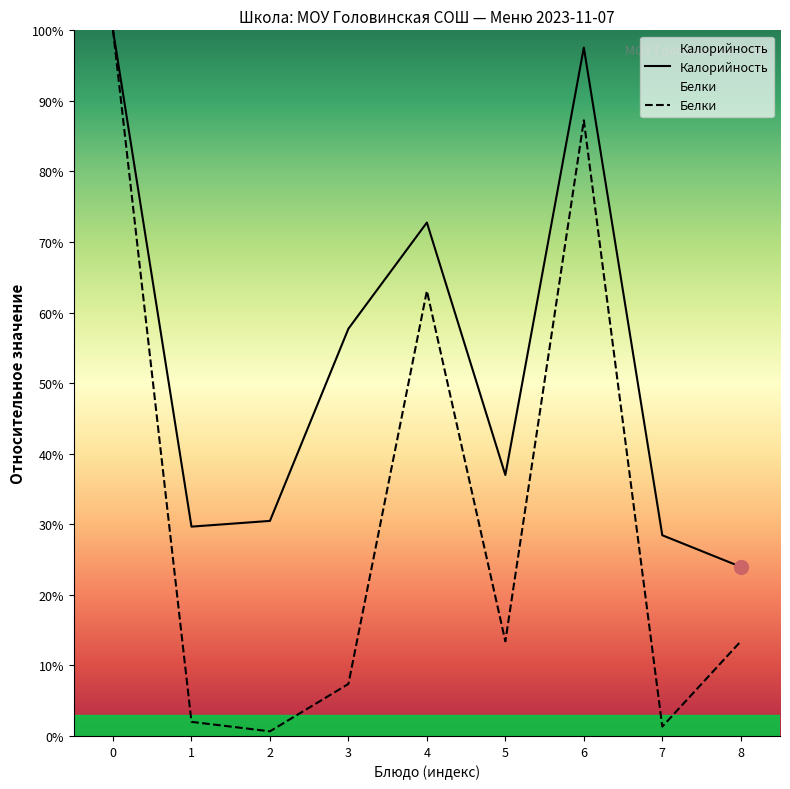

At how many categories does at least one series exceed 7?

9